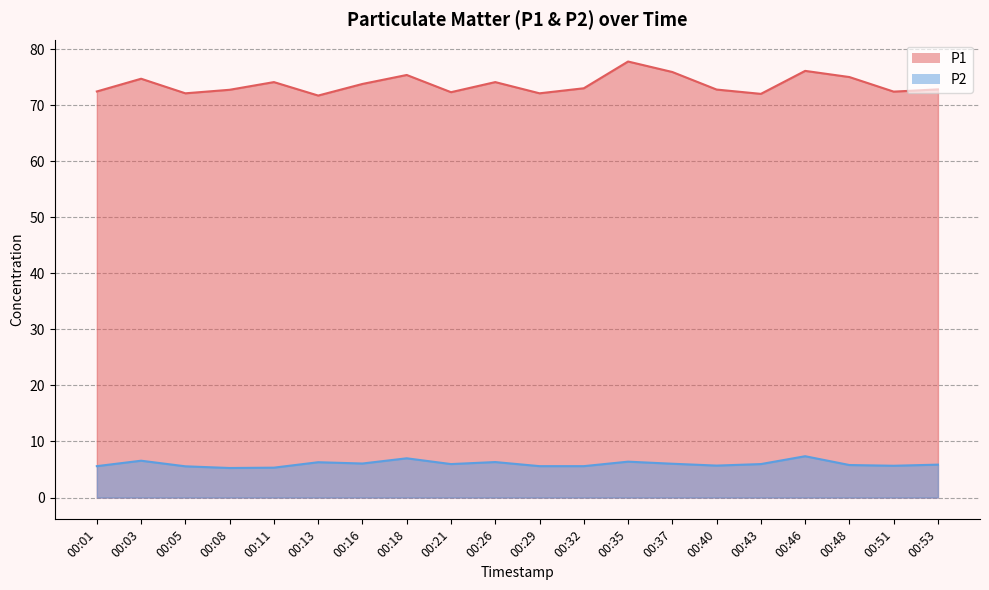

Where is P2 nearest to the value 6?

00:21